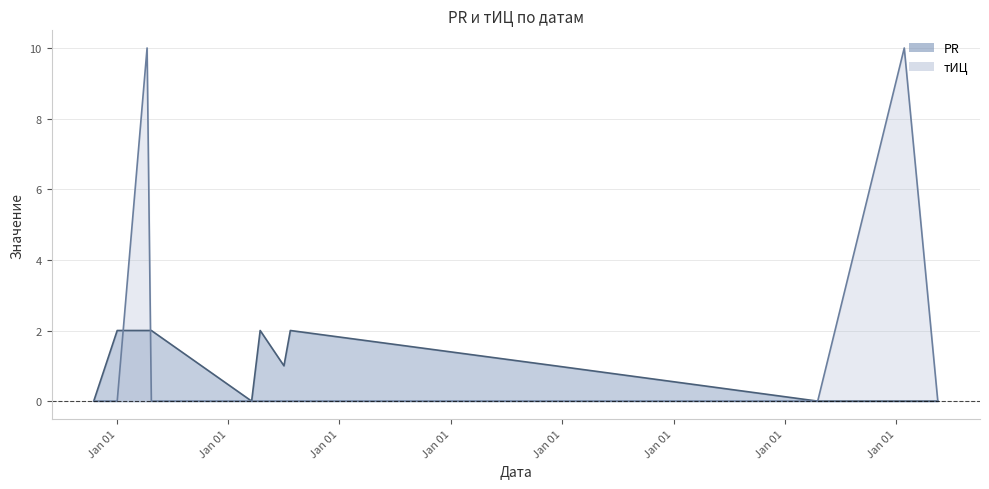

Where is the first local maximum for PR?

2011-04-16